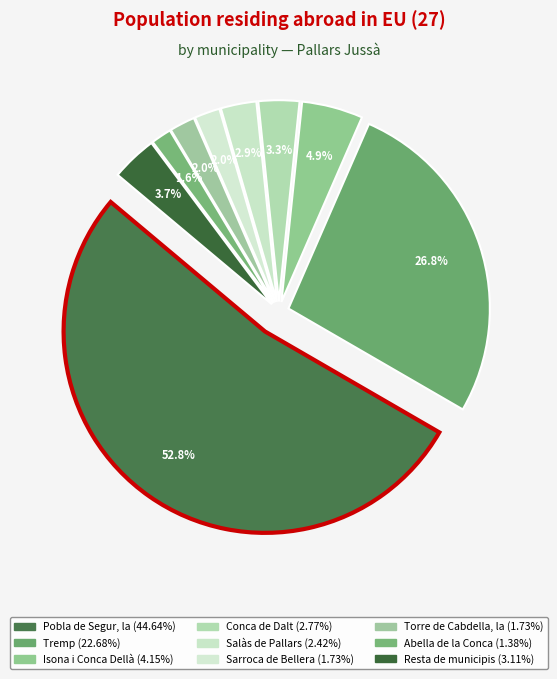

To the nearest percent, what is the difference between the Salàs de Pallars and Sarroca de Bellera slice percentages?

1%